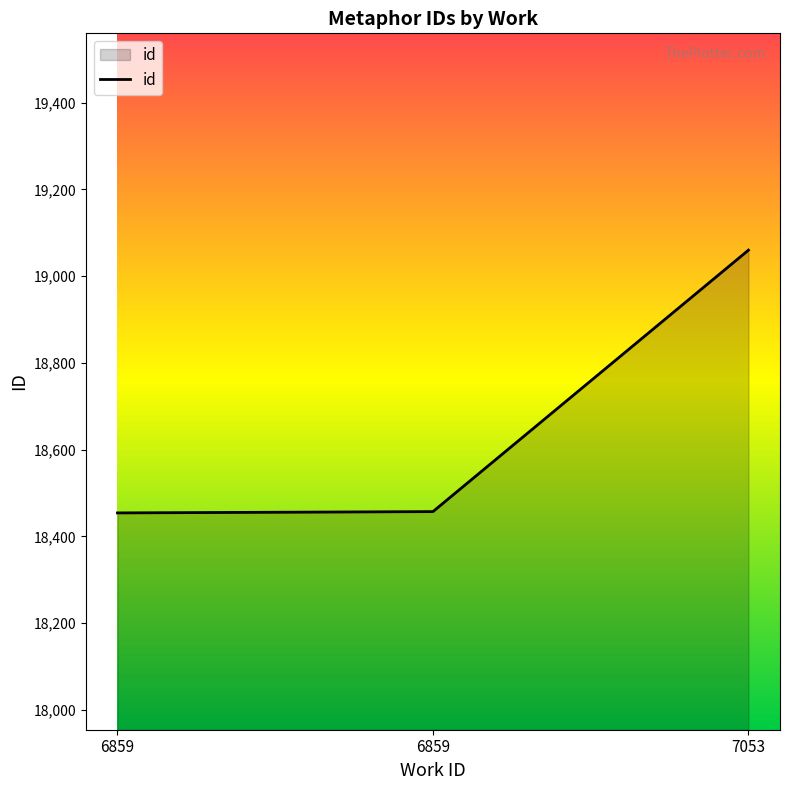

The value at 6859 is 28383. True or false?

False